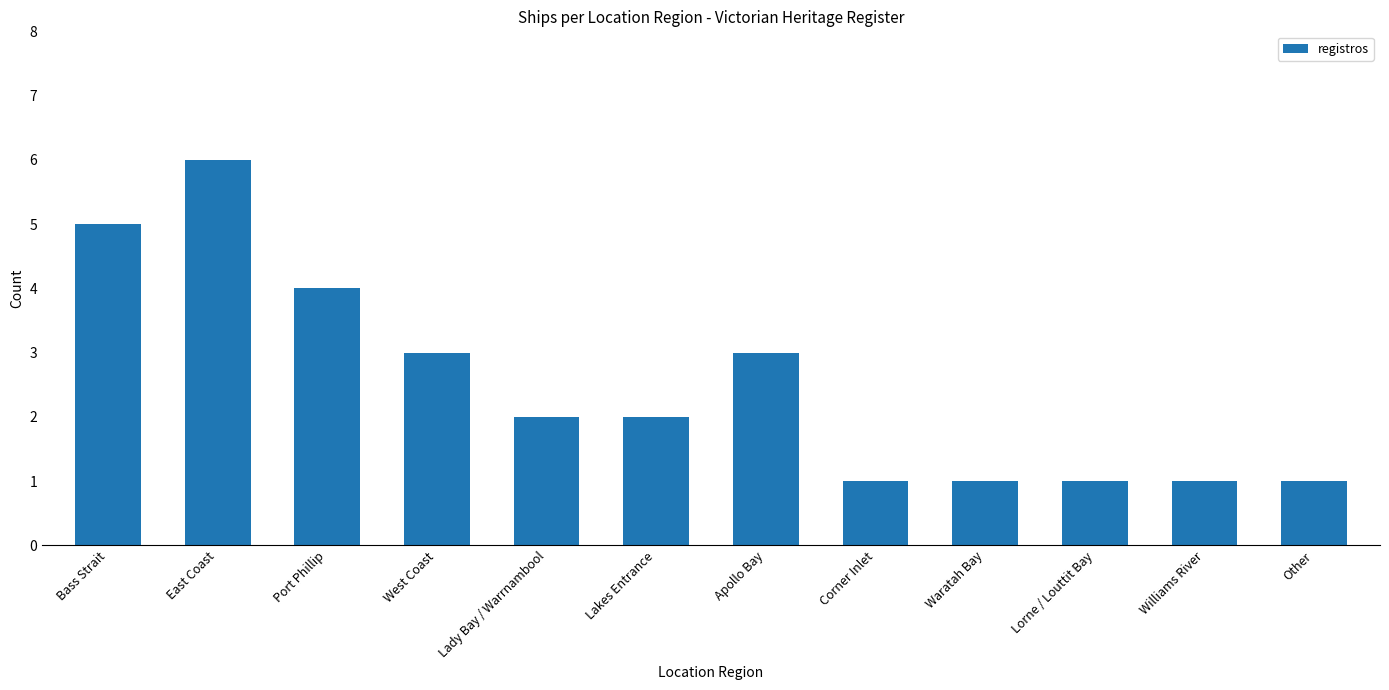

Which label corresponds to the largest value in the chart?

East Coast